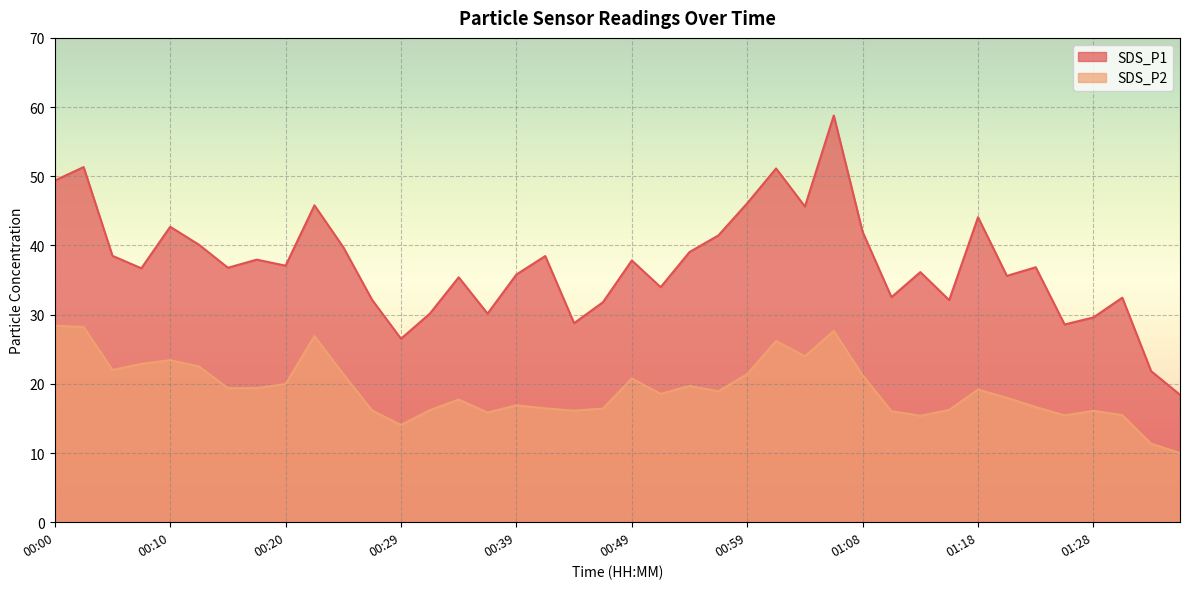

True or false: SDS_P1 and SDS_P2 cross at least once.

False